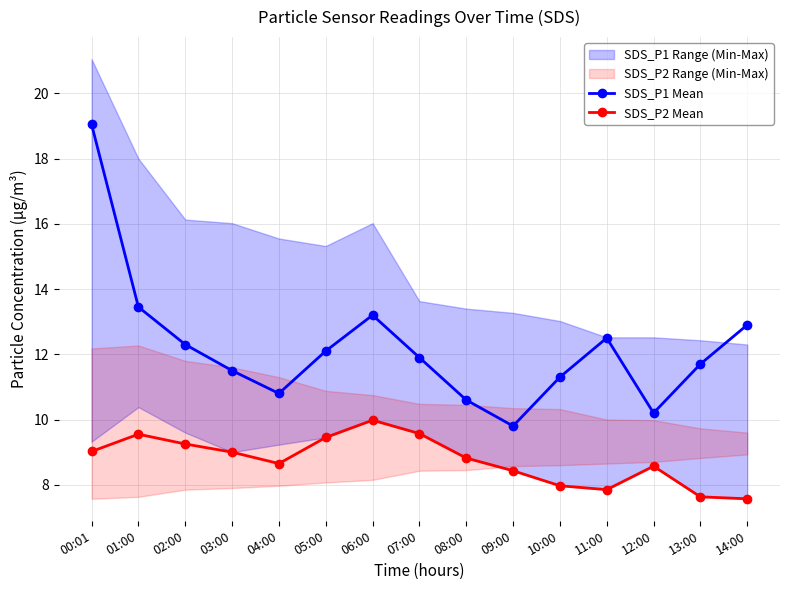

List the series in order of their overall mean, highest first.

SDS_P1 Mean, SDS_P2 Mean